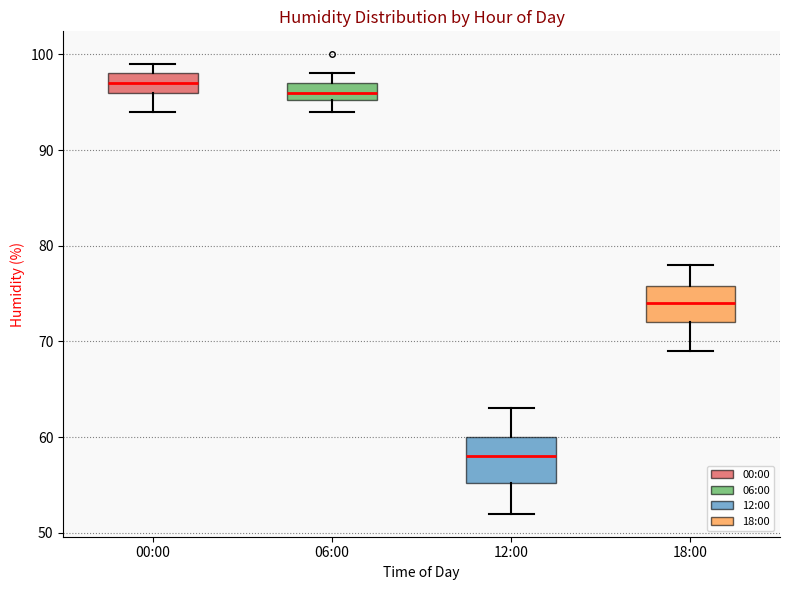

Reading left to right, transcribe this box plot: for each box, give where its median line is, the range the box spans, and where its two whiskers end, as read against the y-axis. The values are not printed on the chart, so give them approximately, as read against the axis.

00:00: median 97, box 96 to 98, whiskers 94 to 99
06:00: median 96, box 95 to 97, whiskers 94 to 98
12:00: median 58, box 55 to 60, whiskers 52 to 63
18:00: median 74, box 72 to 76, whiskers 69 to 78